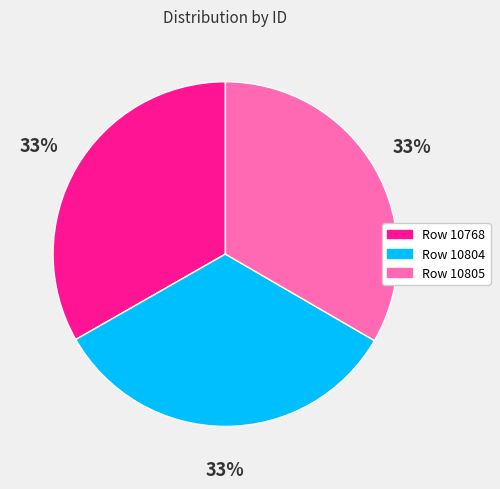

Is there a majority slice in this chart?

No